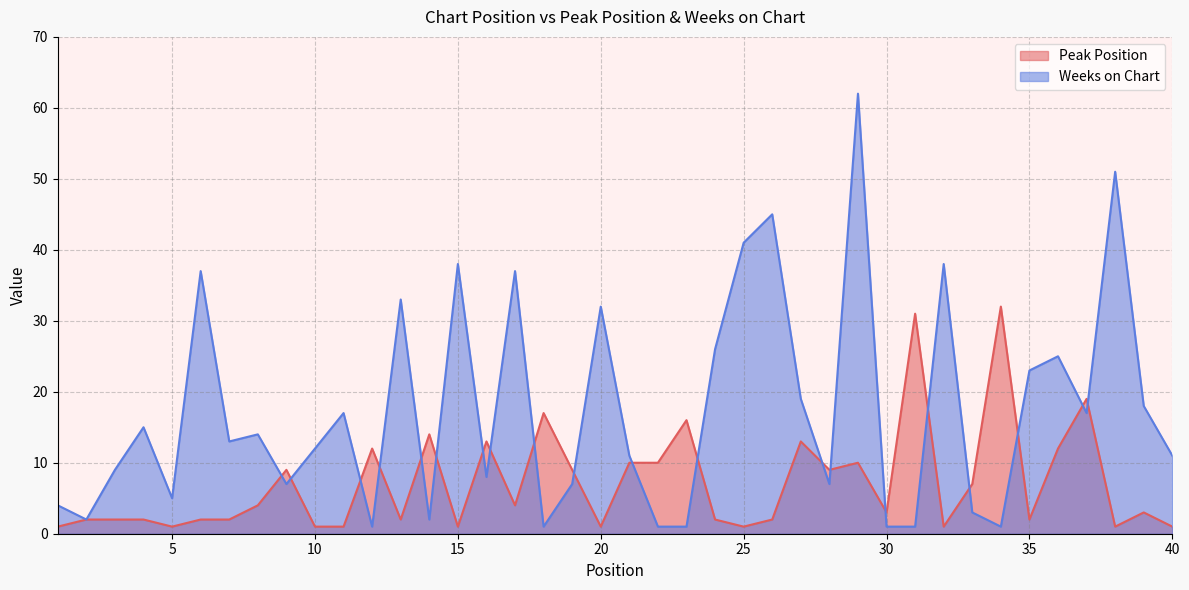

Which series has the largest total across all categories?

Weeks on Chart